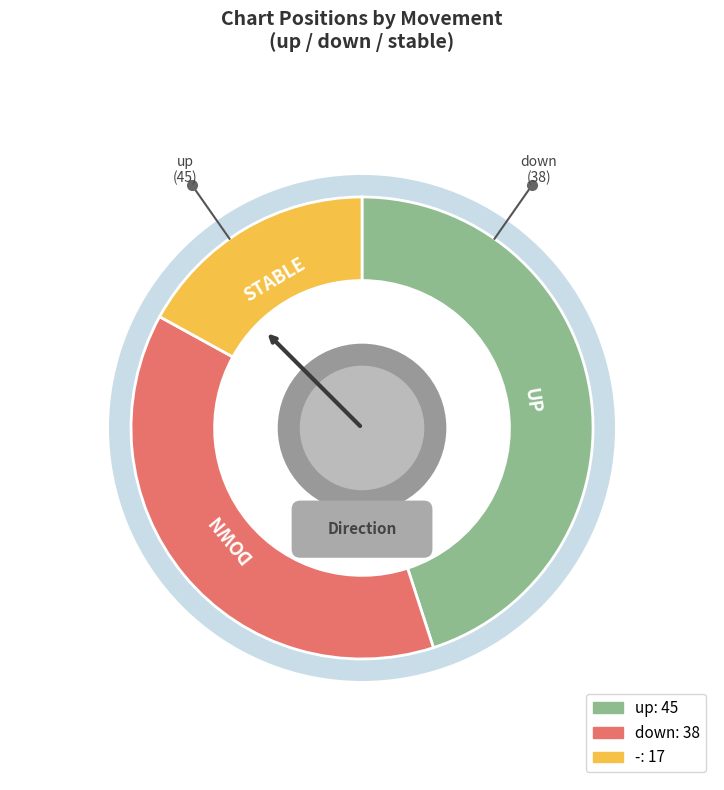

The - slice represents 17% of the pie. True or false?

True